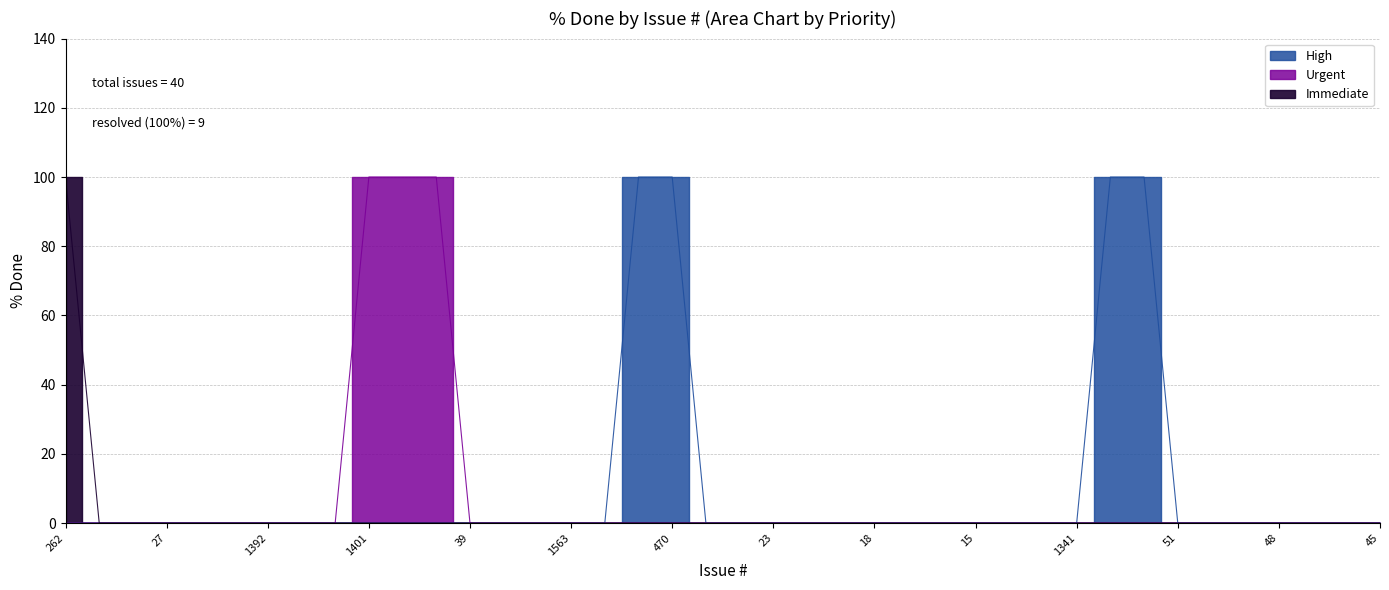

Is it true that the value at 1341 is 45?

False